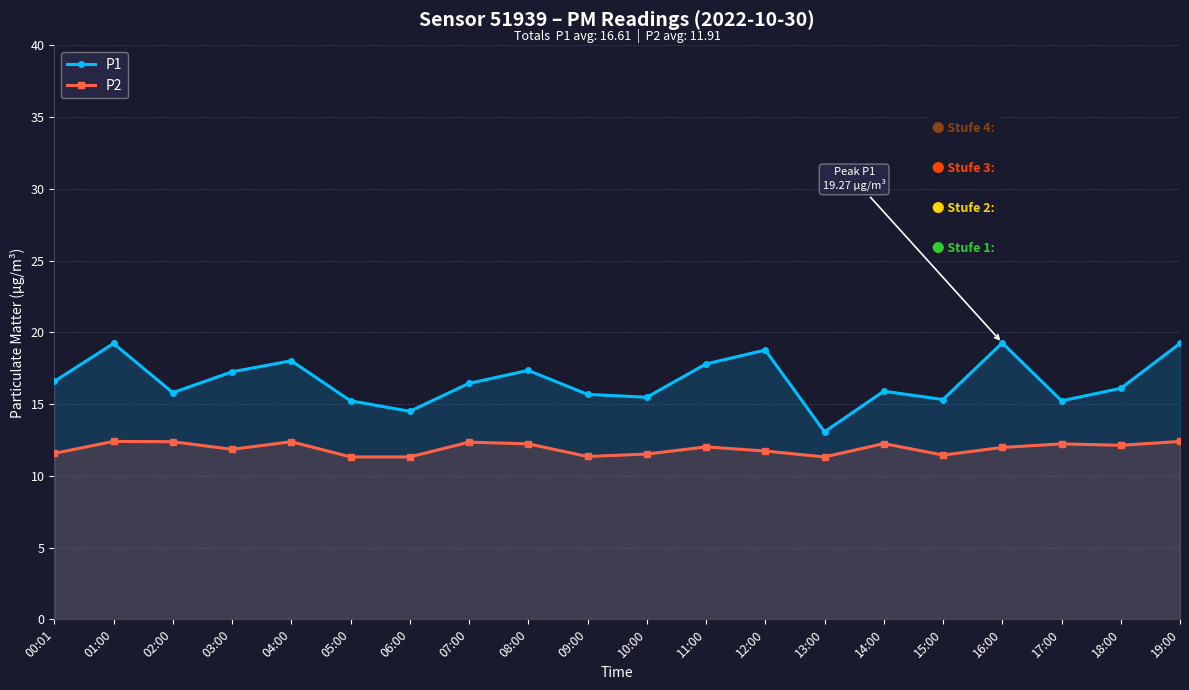

Which series has the largest total across all categories?

P1